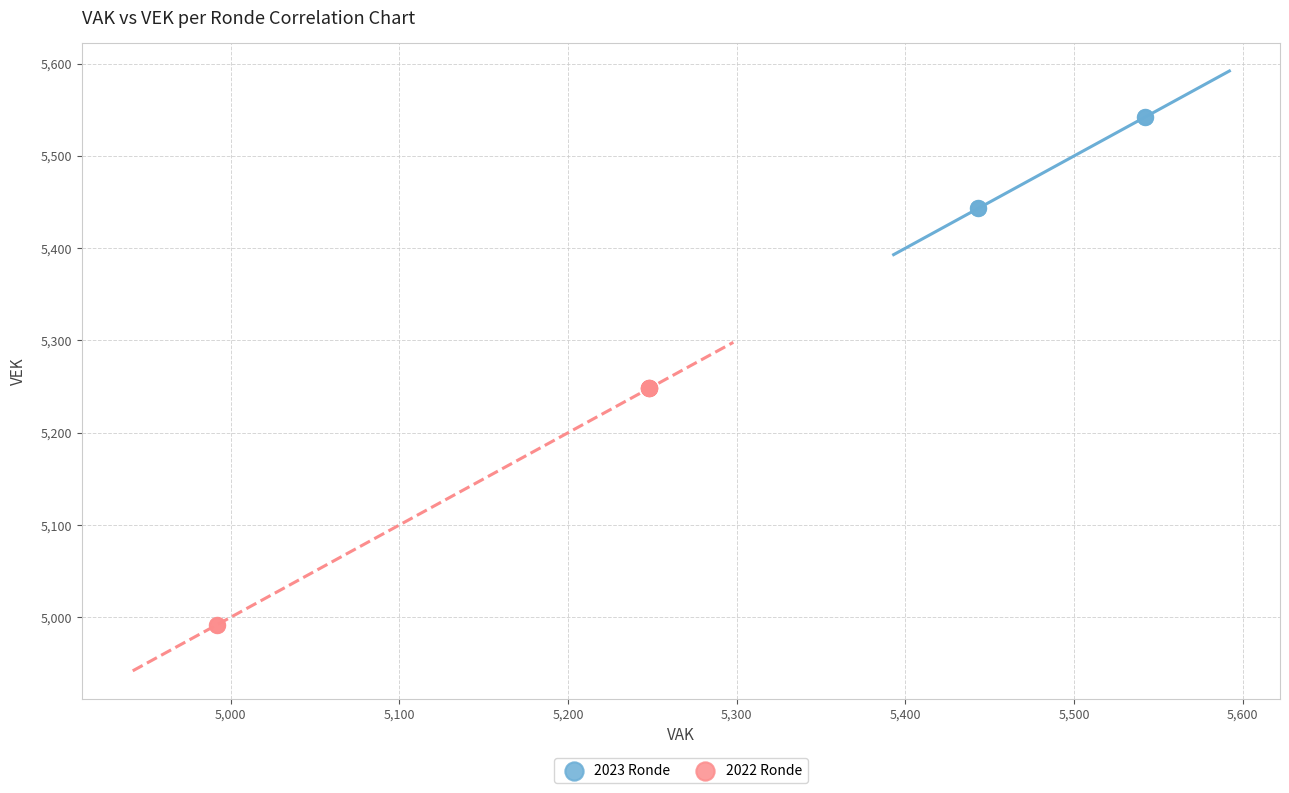

Which series has the largest Y range (max minus min)?

2022 Ronde